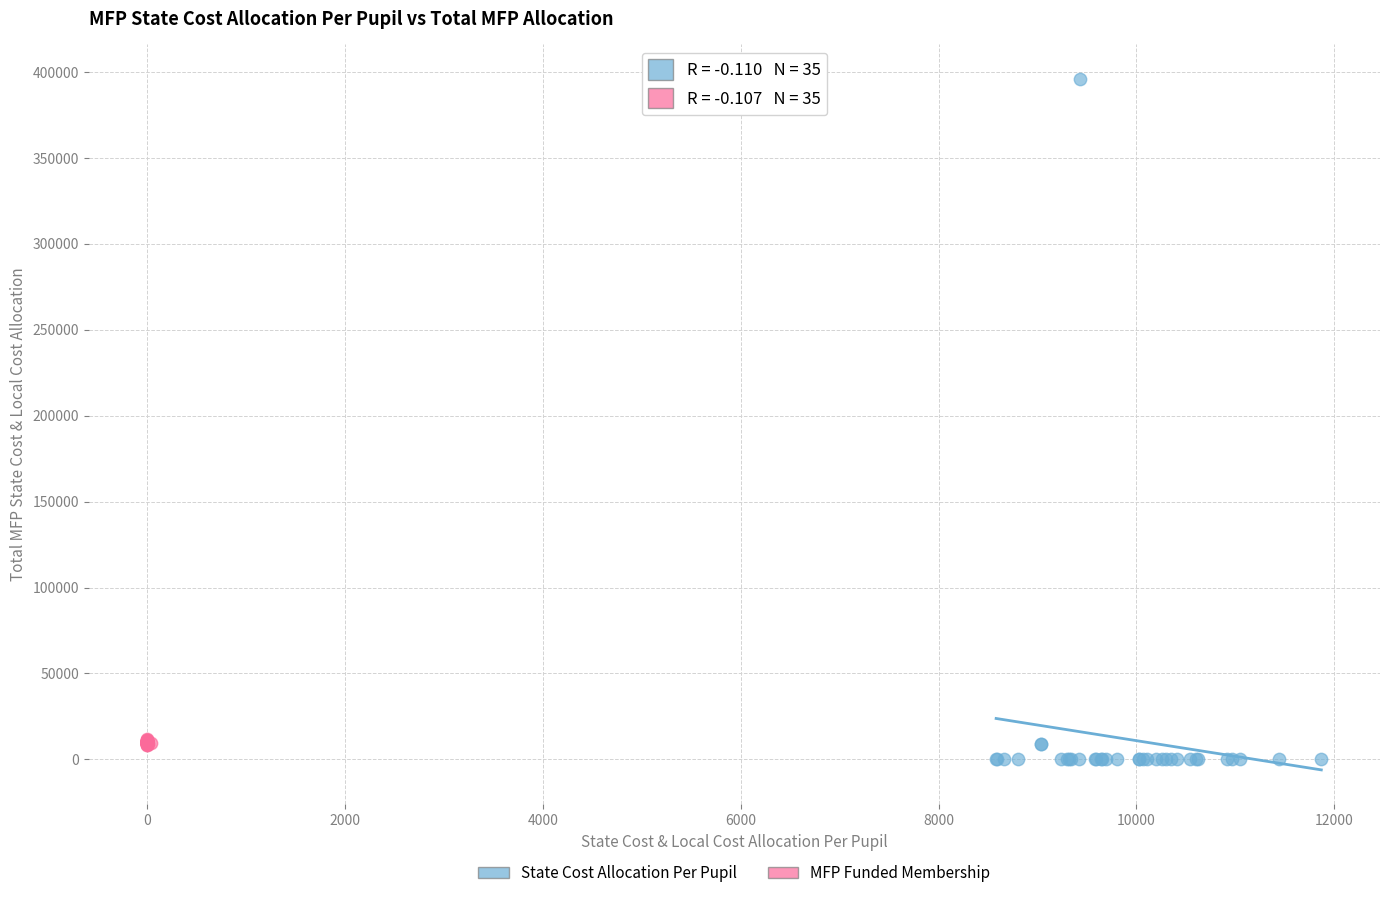

What are all the series names shown in the legend?

State Cost Allocation Per Pupil, MFP Funded Membership